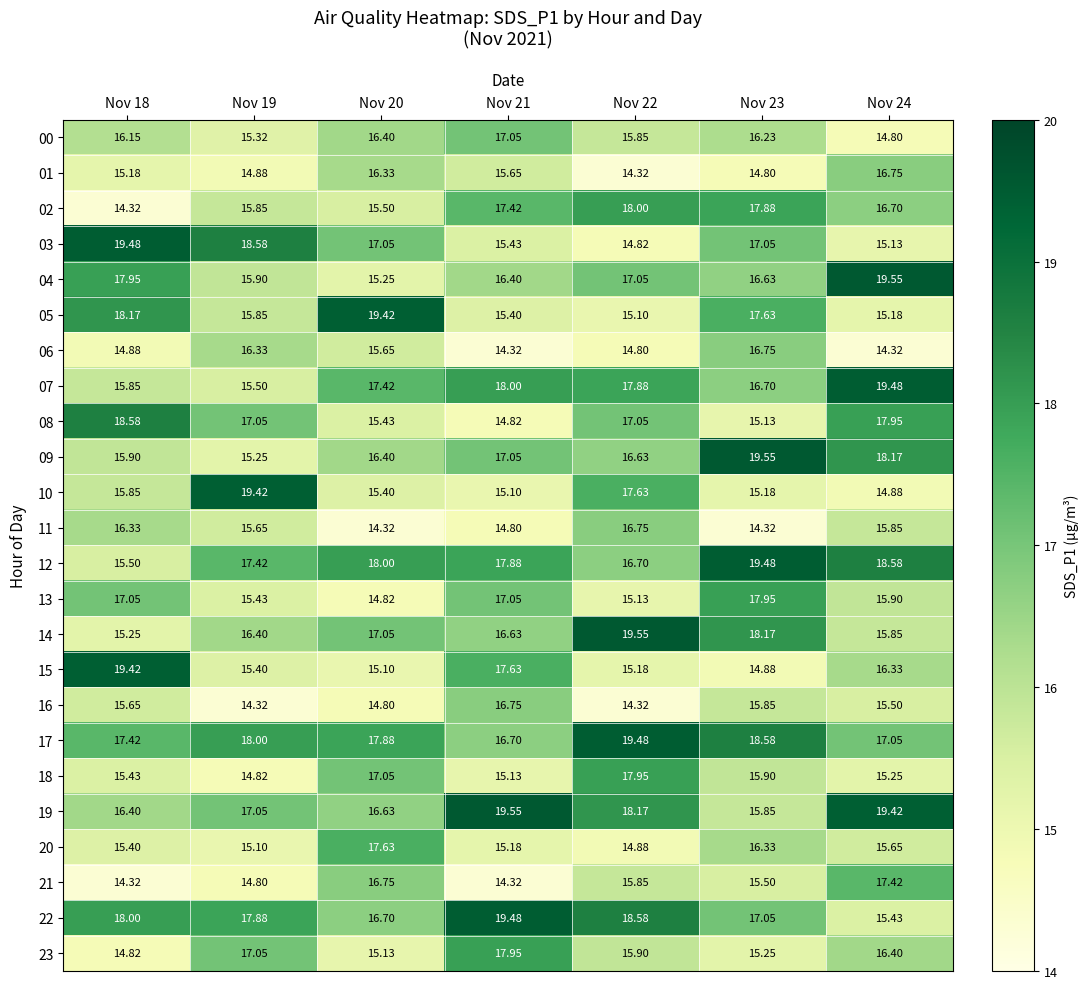

How many data points in 02 are less than 16?

3